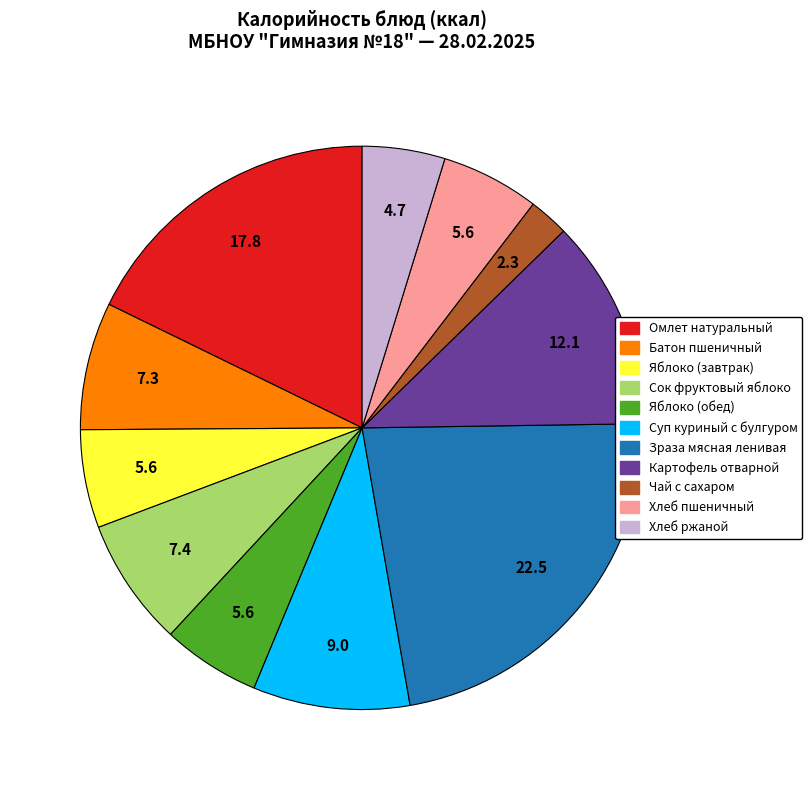

Is there any slice that represents more than half of the pie?

No